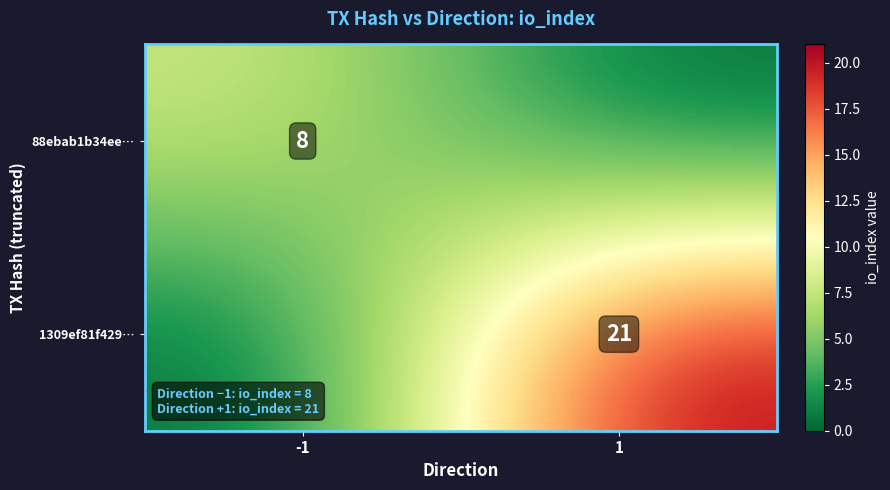

Is it true that 1309ef81f429… equals 34 at 1?

False